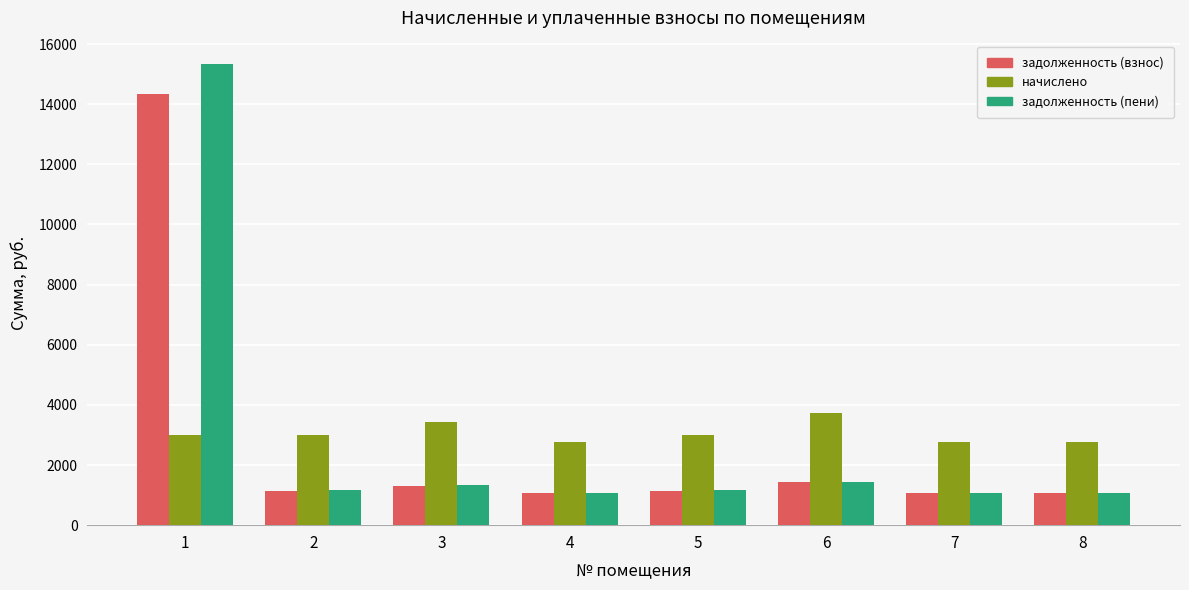

What is the value of the начислено bar at the 8th from the left?

2763.5